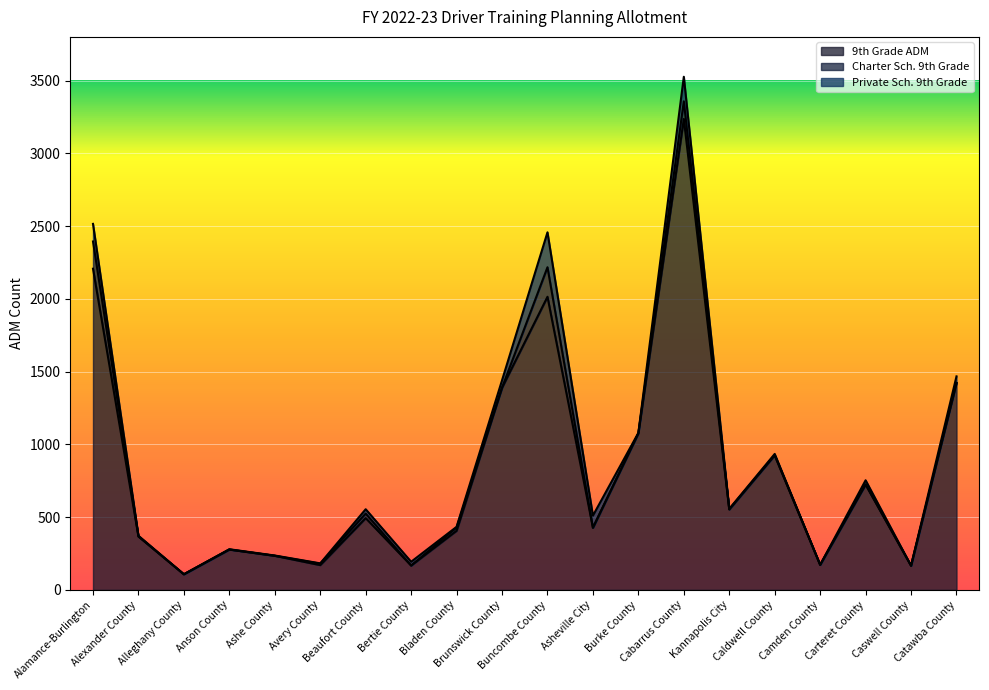

How many categories are shown in the chart?

20